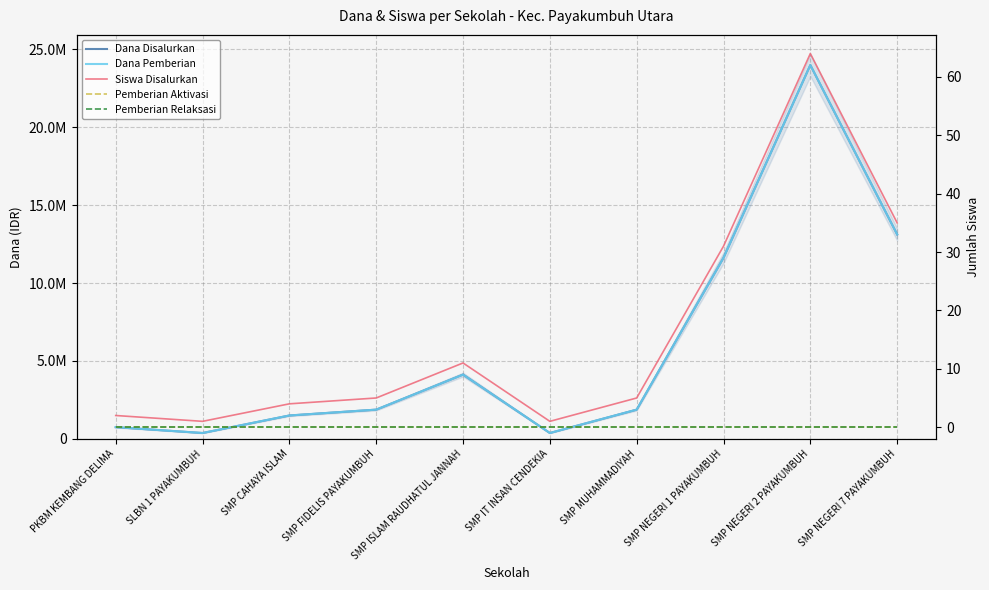

At SMP NEGERI 1 PAYAKUMBUH, list the series in order from largest to smallest.

Dana Disalurkan, Dana Pemberian, Siswa Disalurkan, Pemberian Aktivasi, Pemberian Relaksasi